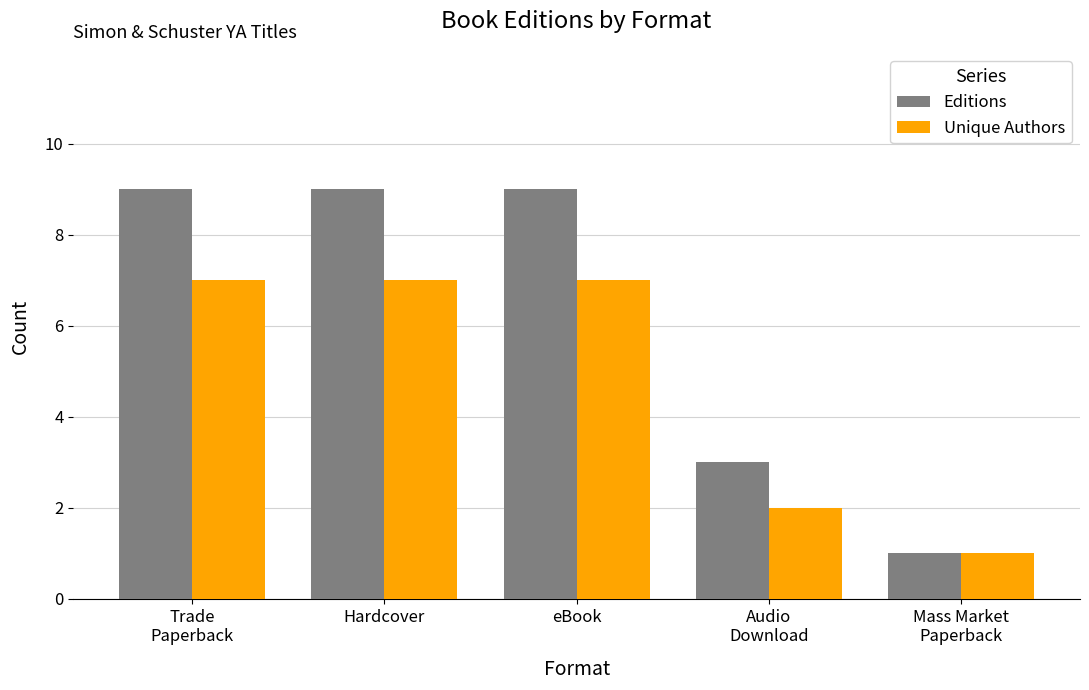

Which series changed the most between Hardcover and Audio
Download?

Editions